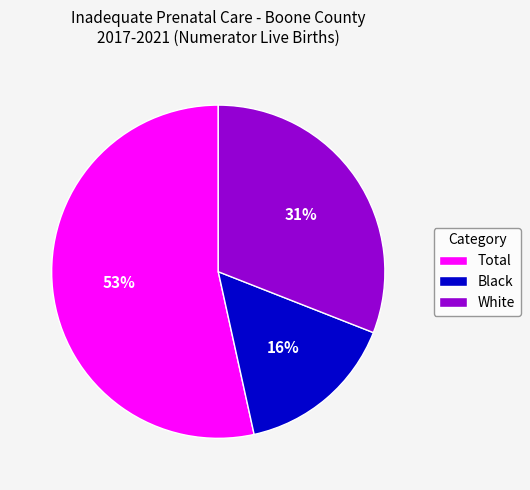

What percentage is the White slice, to the nearest percent?

31%